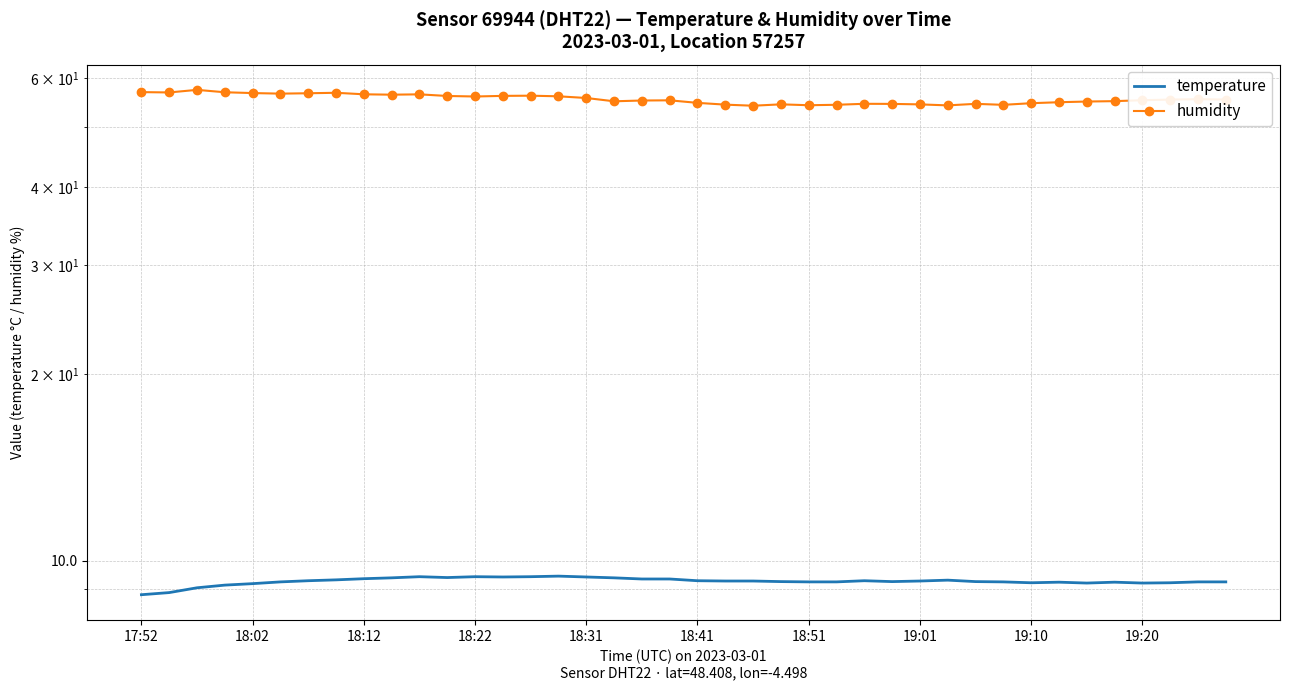

True or false: temperature and humidity intersect in this chart.

False